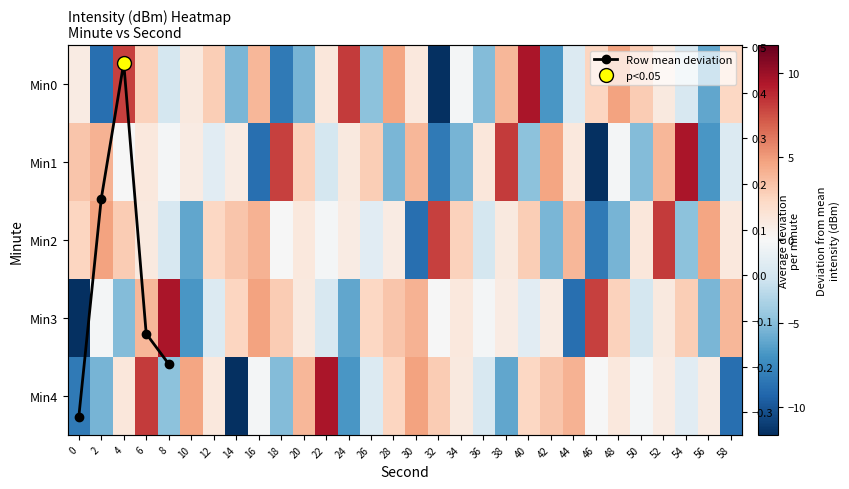

Is it true that 3 equals 0.8 at 34?

False